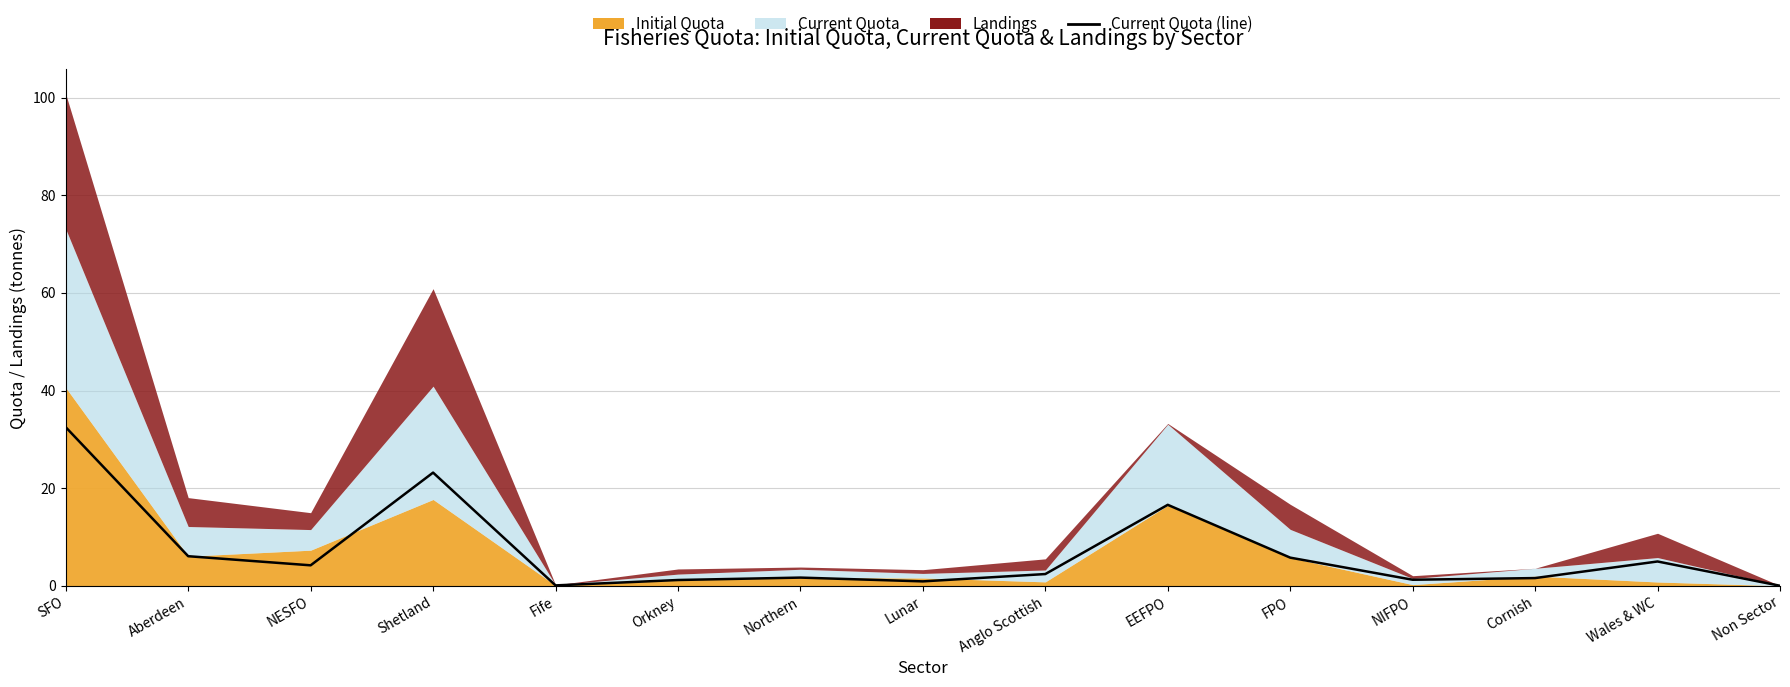

Where is the data nearest to the value 16?

EEFPO